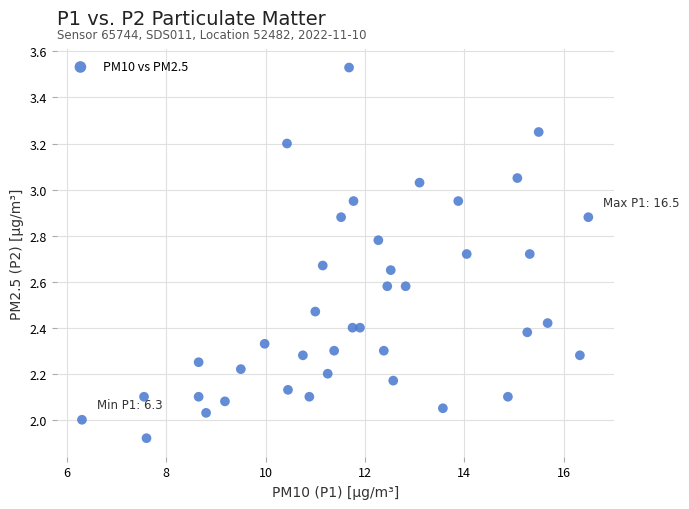

What is the range of X values (max minus min)?

10.2